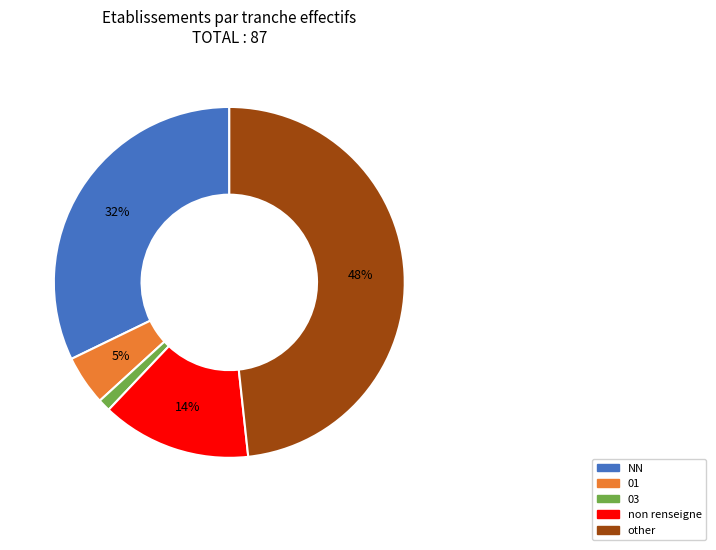

Is there a majority slice in this chart?

No